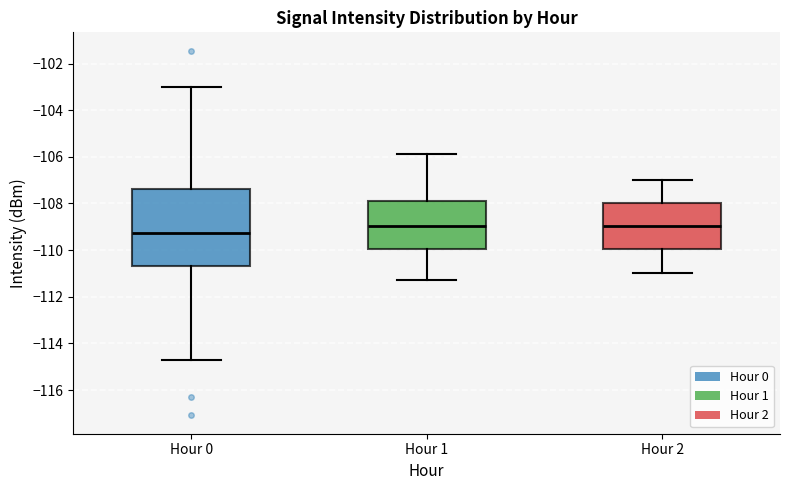

Reading left to right, read every box against the y-axis: the position of its median line, the range the box covers, and the ends of its whiskers. The values are not printed on the chart, so give them approximately, as read against the axis.

Hour 0: median -109.2, box -110.6 to -107.4, whiskers -114.8 to -103.0
Hour 1: median -109.0, box -110.0 to -107.8, whiskers -111.2 to -105.8
Hour 2: median -109.0, box -110.0 to -108.0, whiskers -111.0 to -107.0